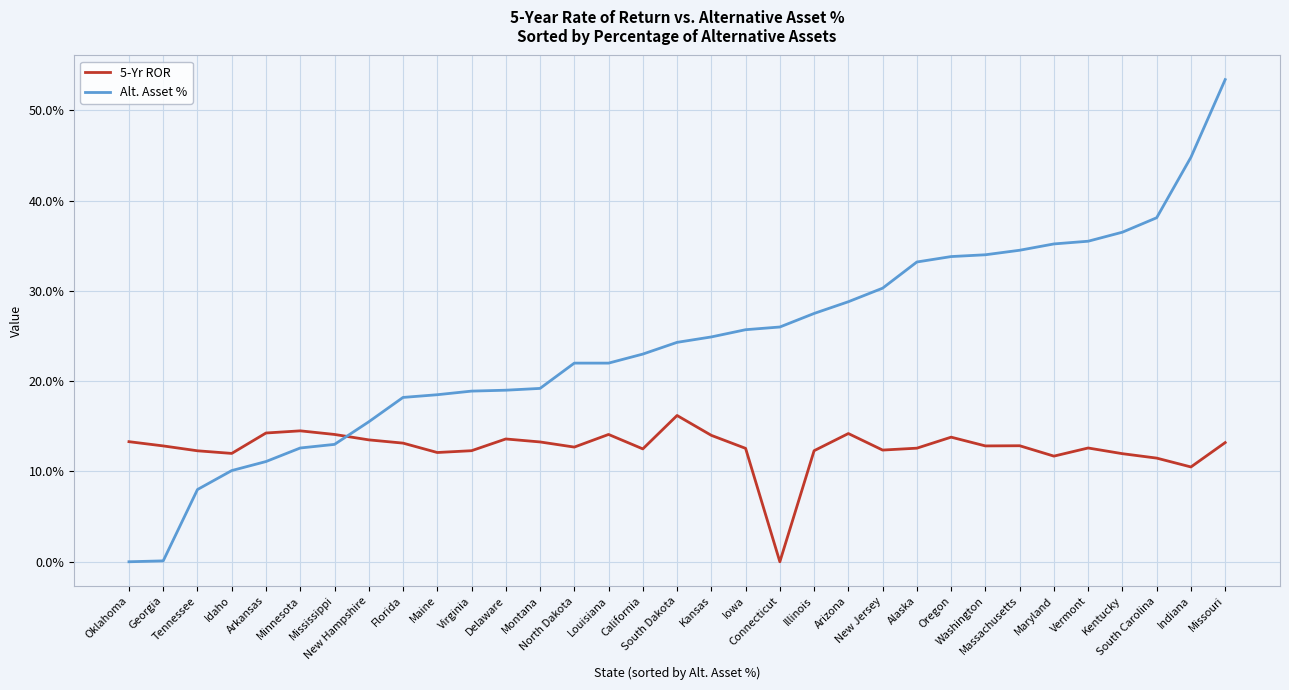

How many 5-Yr ROR values are between 0 and 1?

33